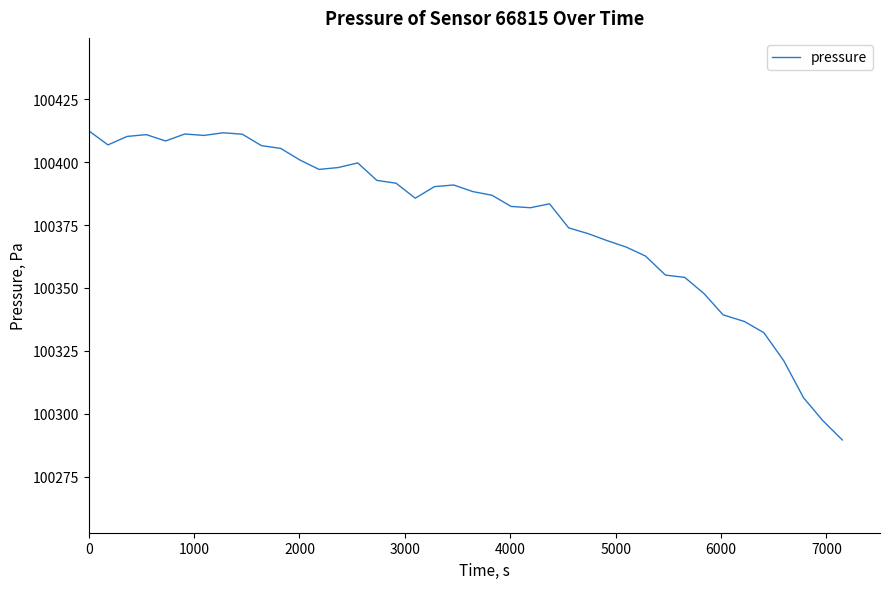

What is the minimum value shown in the chart?

100289.7